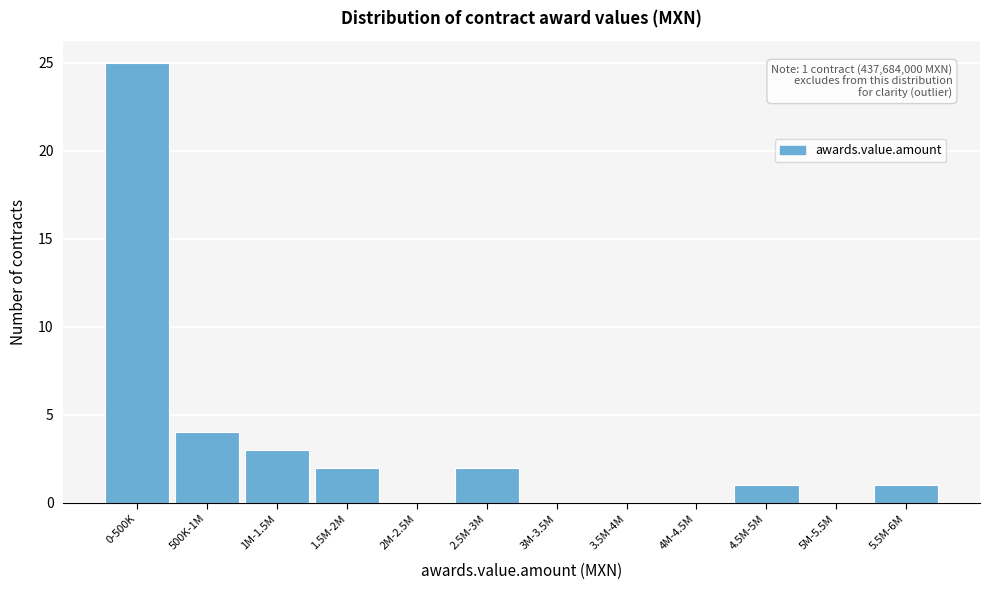

Reading left to right, what are all the values shown in this chart?

0-500K=25	500K-1M=4	1M-1.5M=3	1.5M-2M=2	2M-2.5M=0	2.5M-3M=2	3M-3.5M=0	3.5M-4M=0	4M-4.5M=0	4.5M-5M=1	5M-5.5M=0	5.5M-6M=1